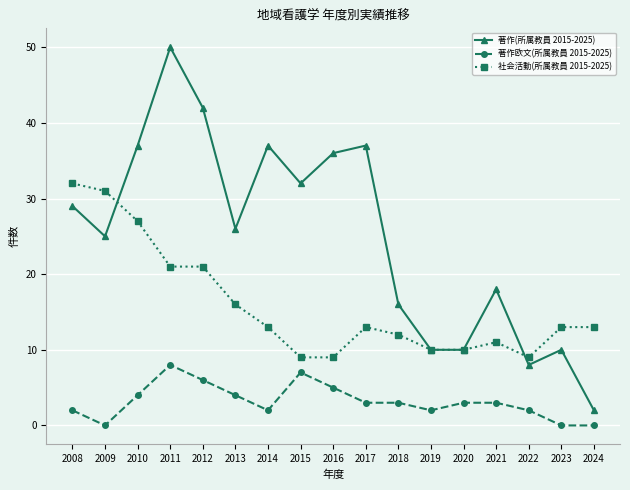

At 2009, list the series in order from largest to smallest.

社会活動(所属教員 2015-2025), 著作(所属教員 2015-2025), 著作欧文(所属教員 2015-2025)